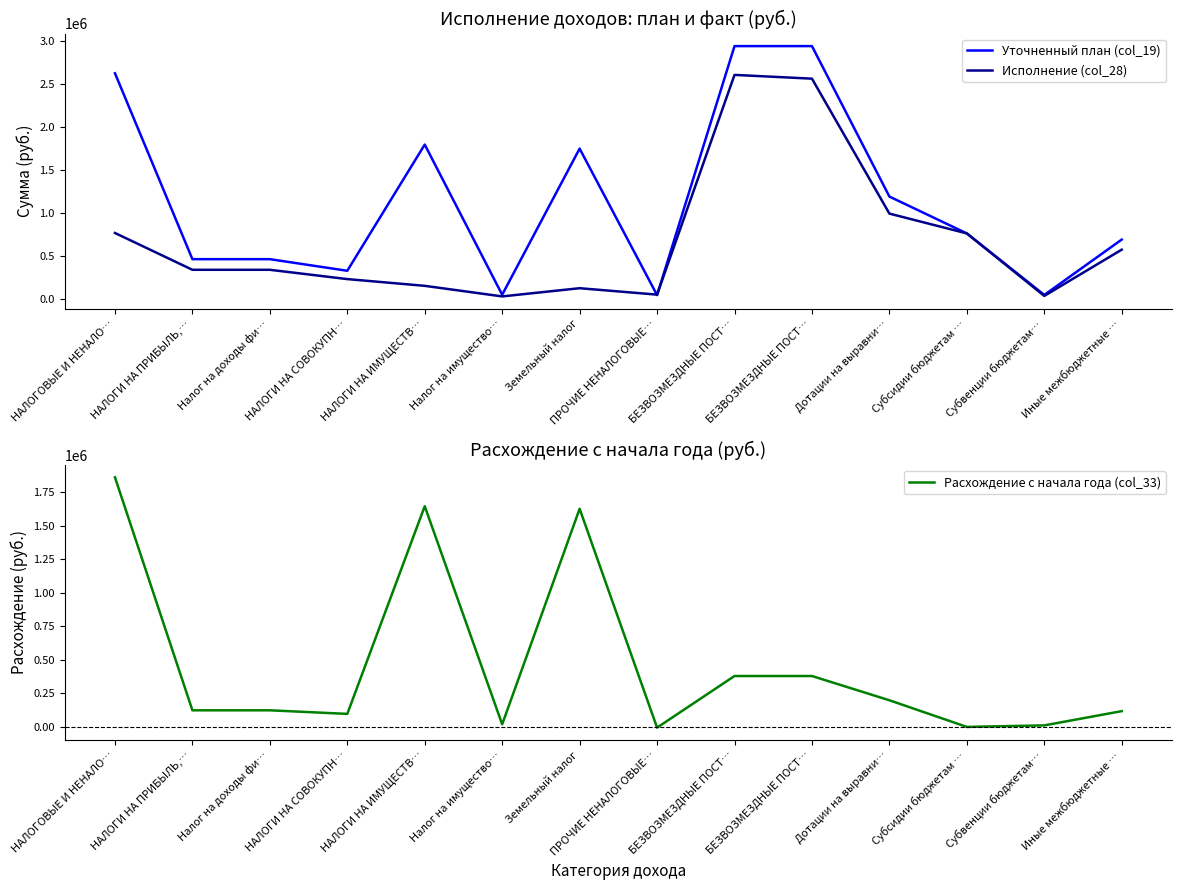

At which category does the chart reach its minimum across all series?

ПРОЧИЕ НЕНАЛОГОВЫЕ…